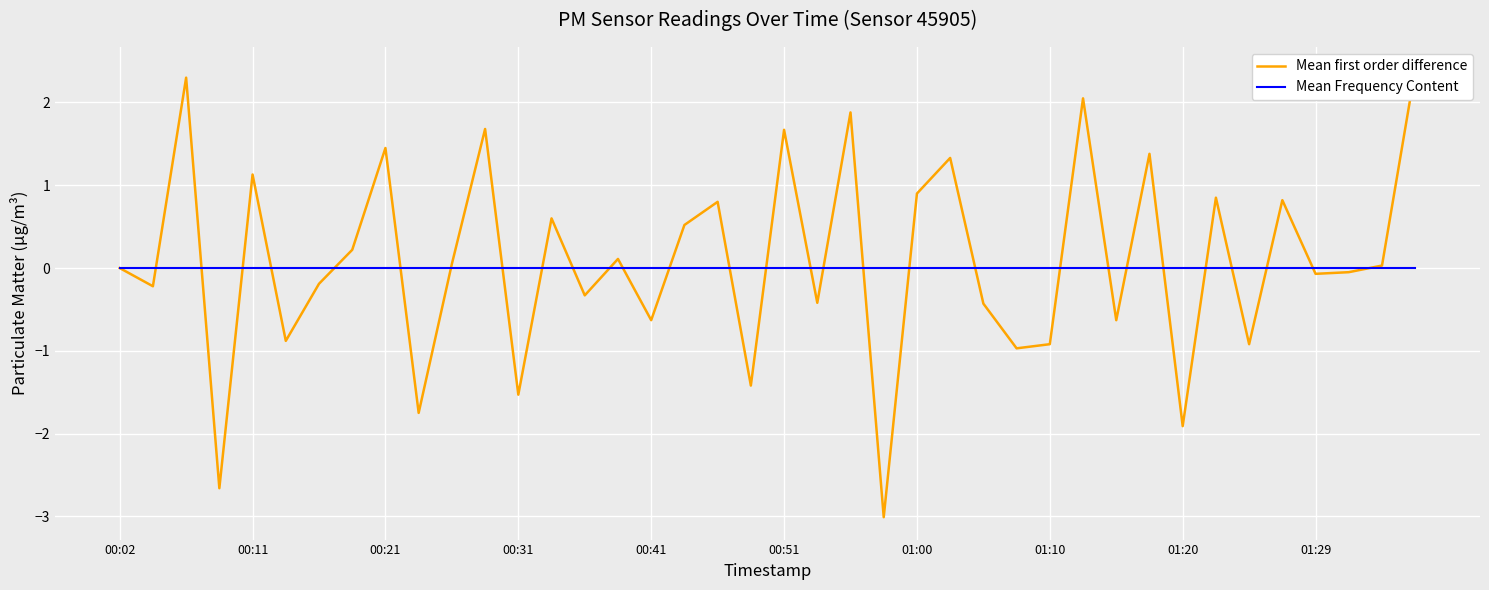

Is this an area chart (filled region under the line)?

No